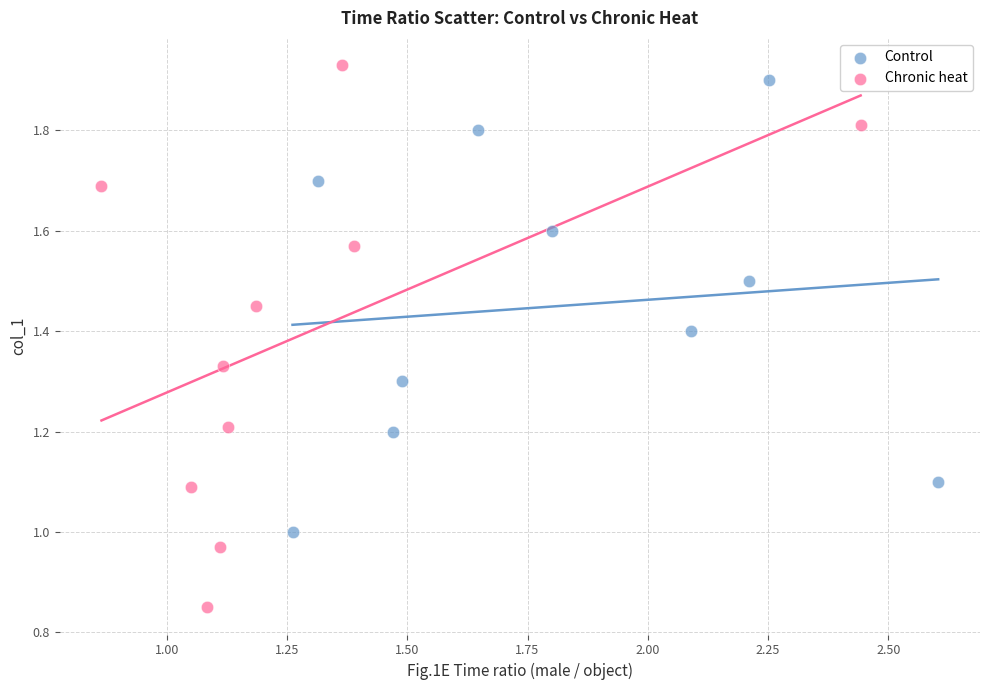

What are all the series names shown in the legend?

Control, Chronic heat